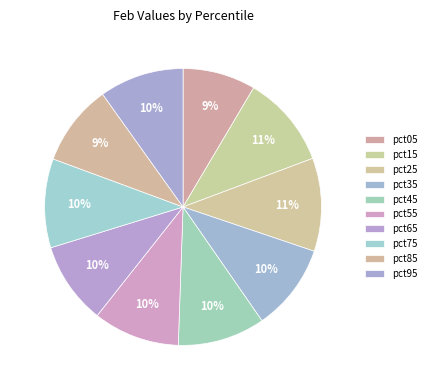

True or false: pct75 accounts for 23% of the total.

False